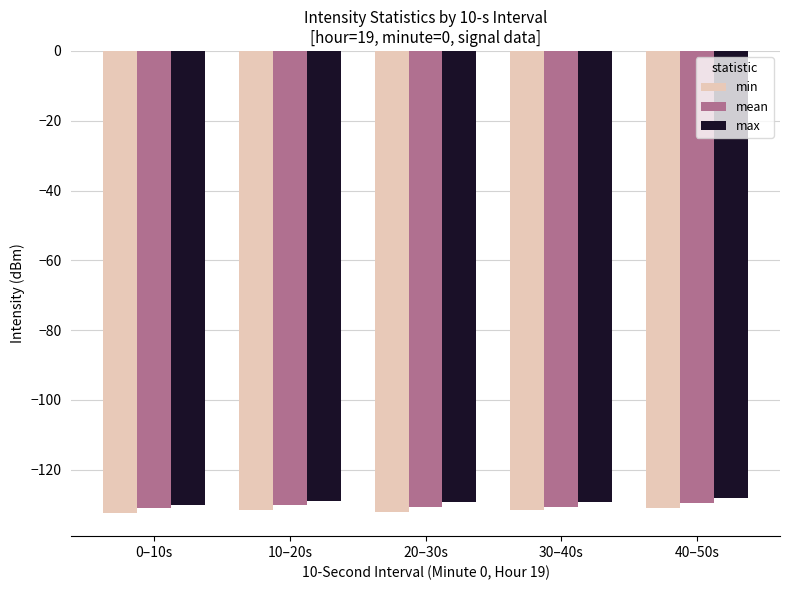

What is the average value of the min series?

-131.7